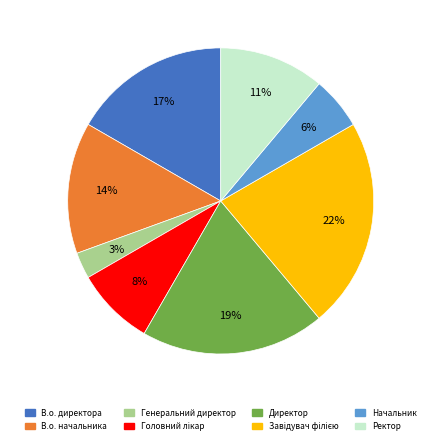

Which slice is the smallest?

Генеральний директор